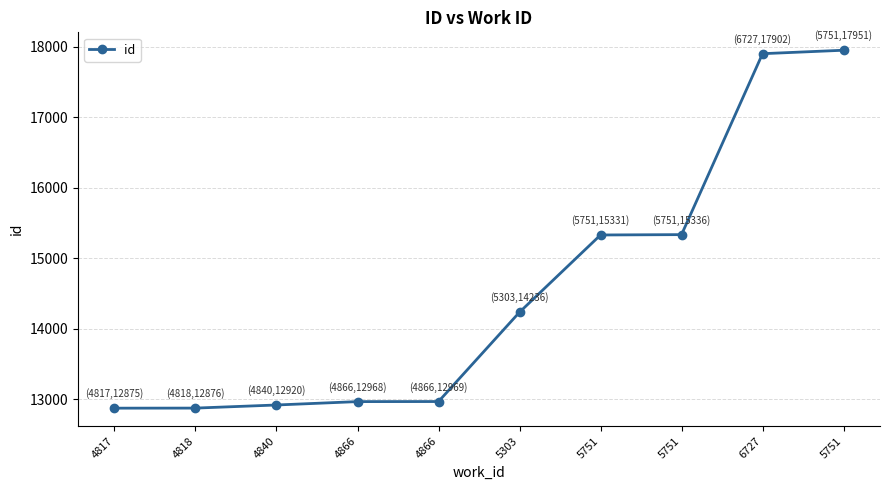

Which category has the lowest value across all series?

4817